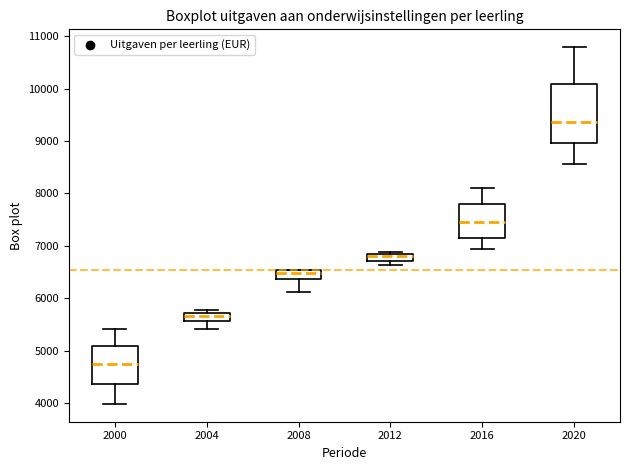

Comparing the boxes themselves (not the whiskers), which one is the tallest?

2020